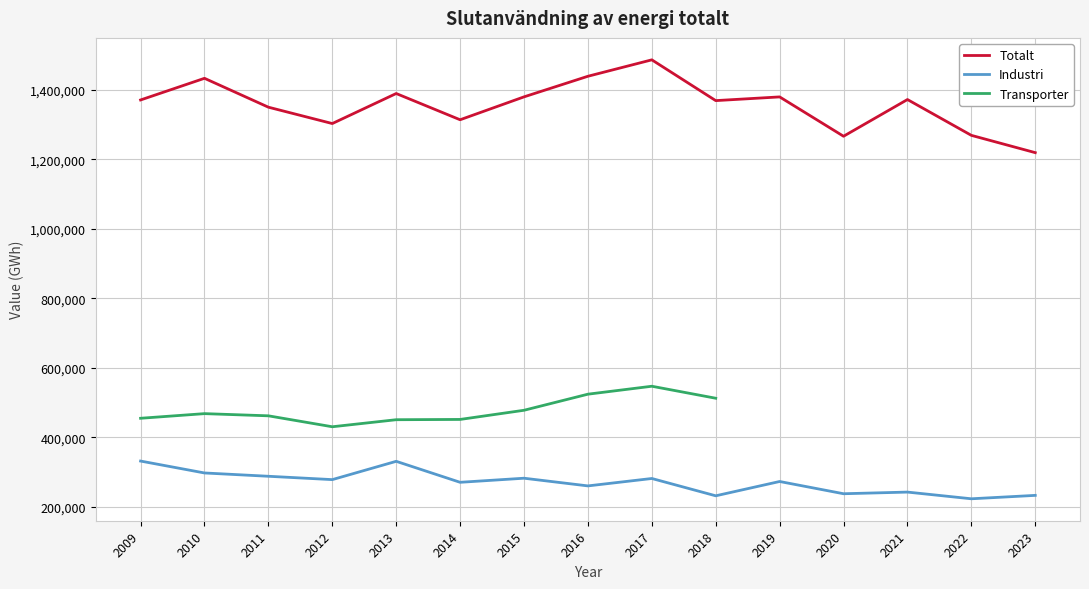

True or false: Totalt and Industri cross at least once.

False